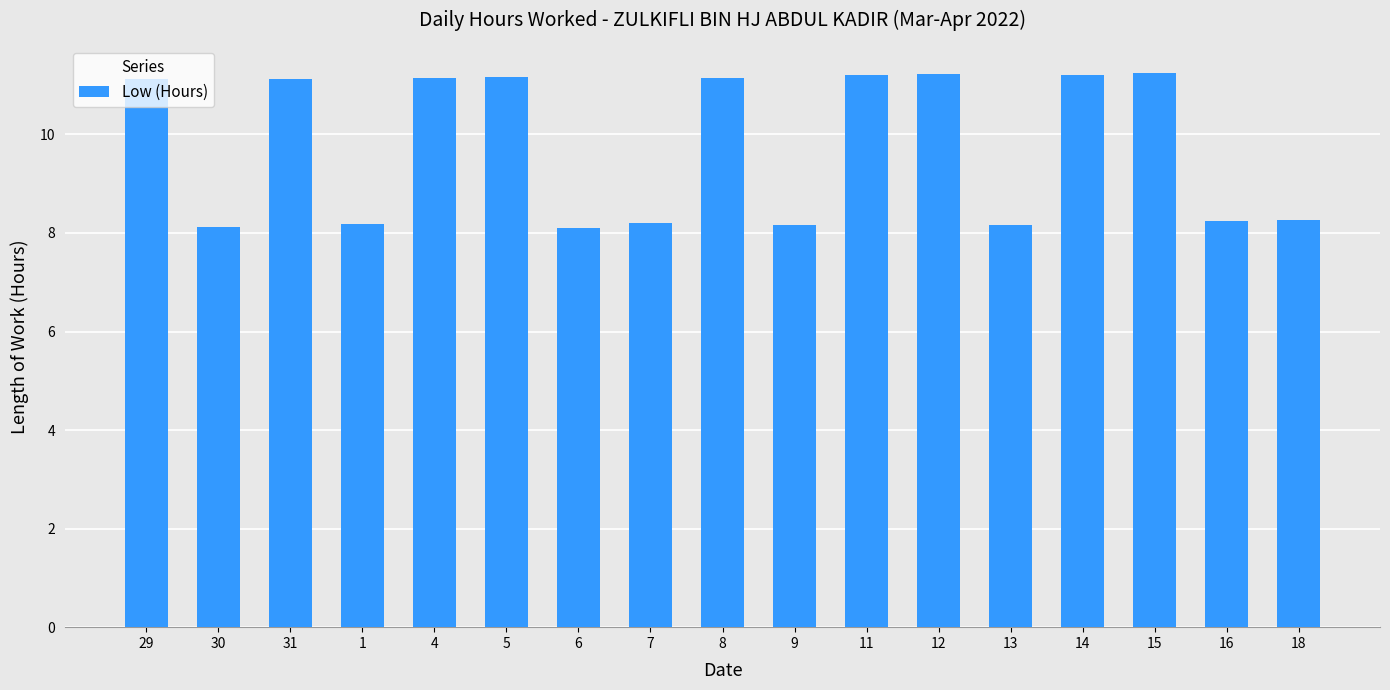

What is the value of the 6th bar from the left?

11.2